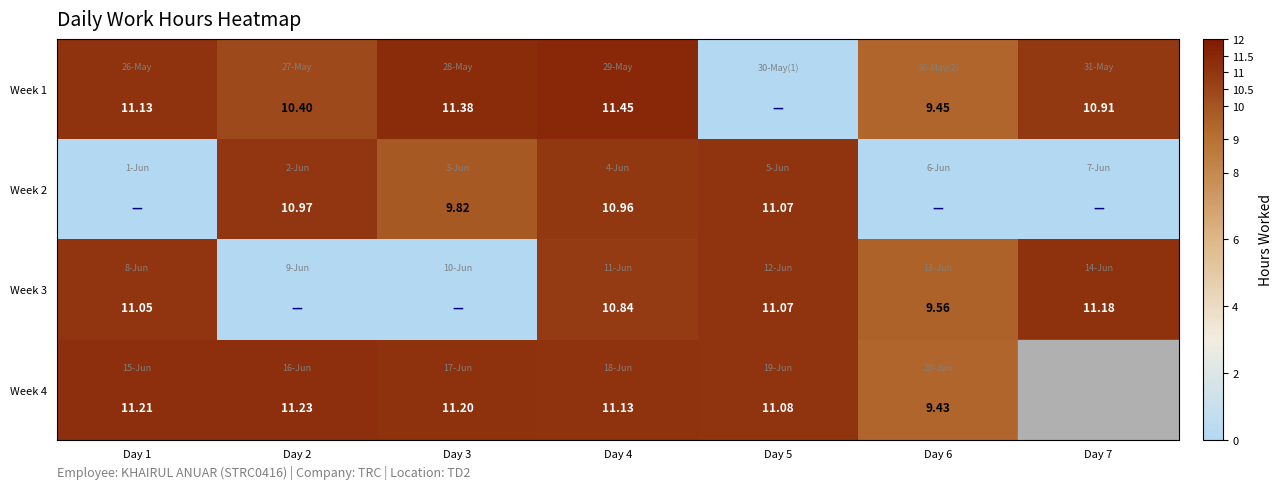

What is the total value across all series at Day 4?

44.4